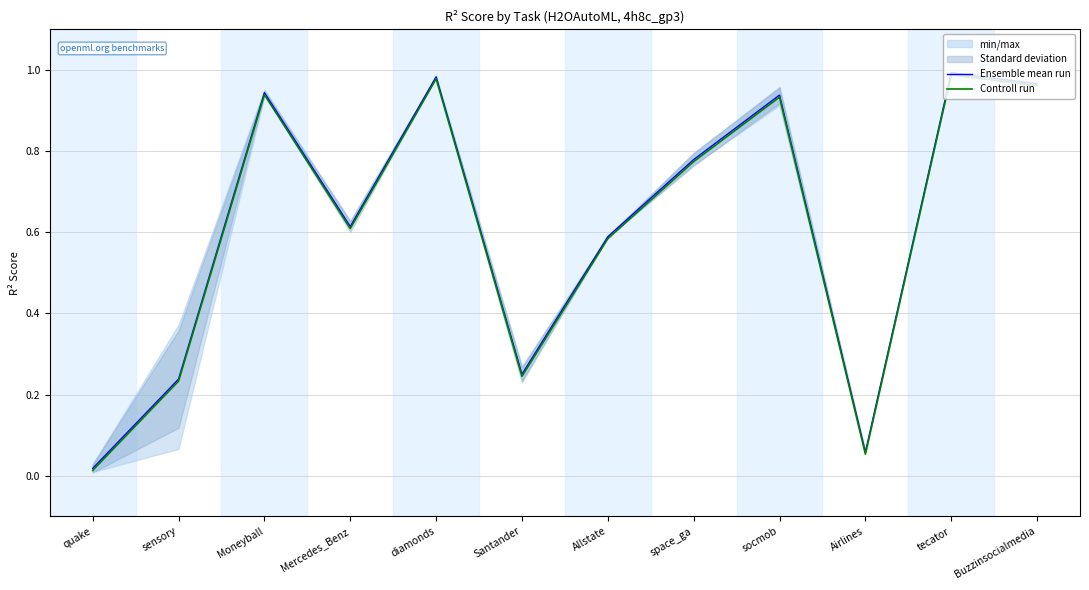

Which series has the largest total across all categories?

Ensemble mean run